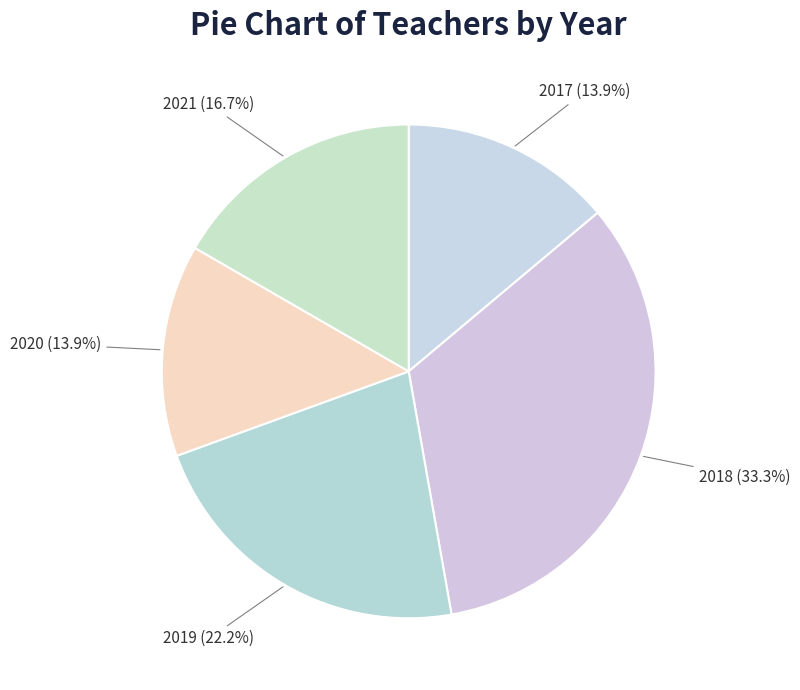

Does 2019 account for over 50% of the chart?

No